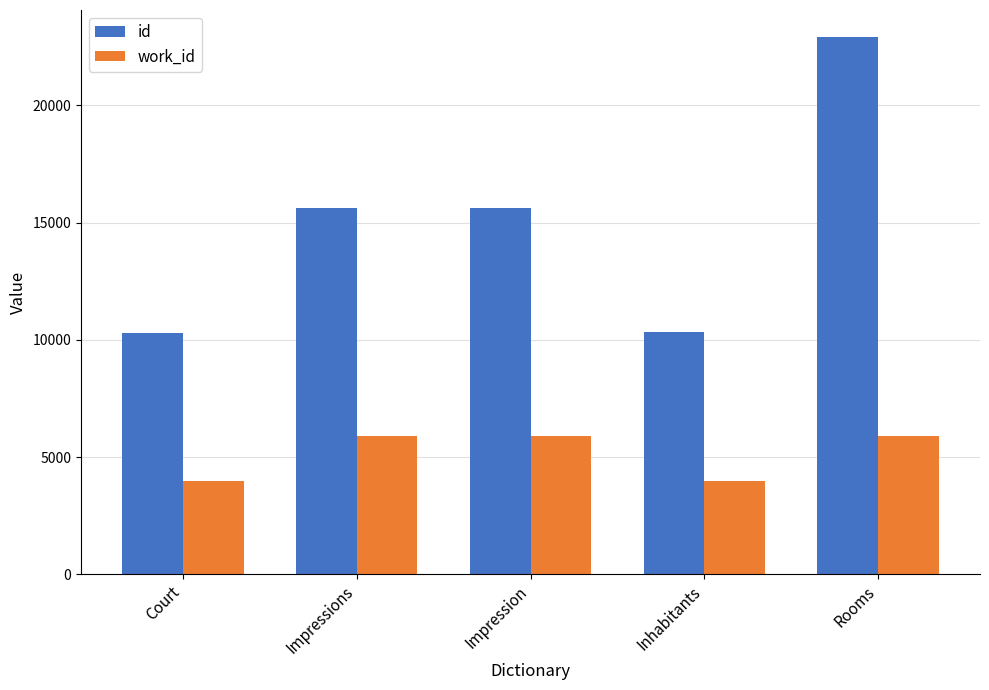

What is the highest value of the id series?

22921